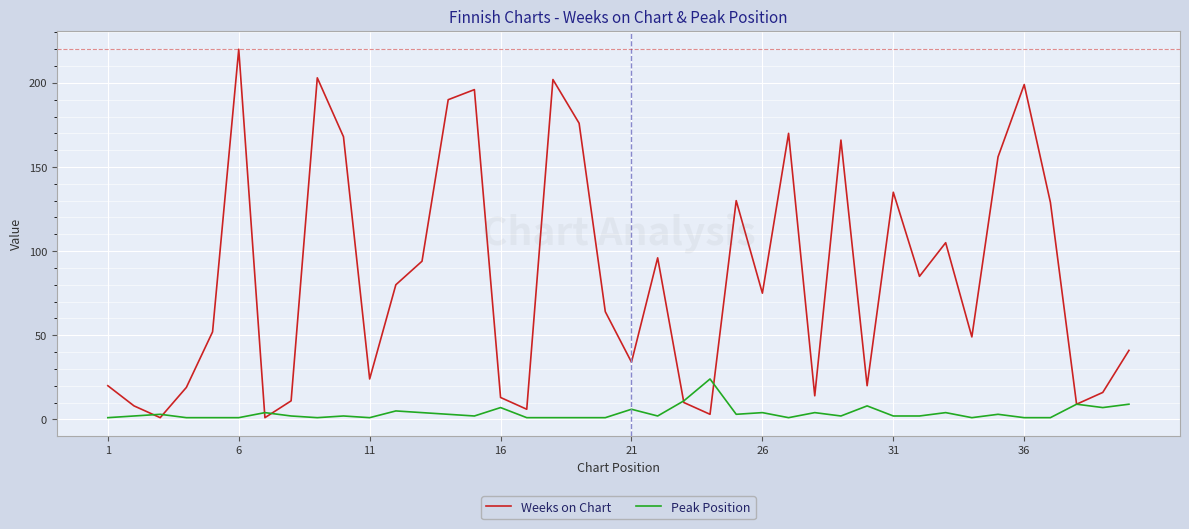

What is the highest value of the Peak Position series?

24